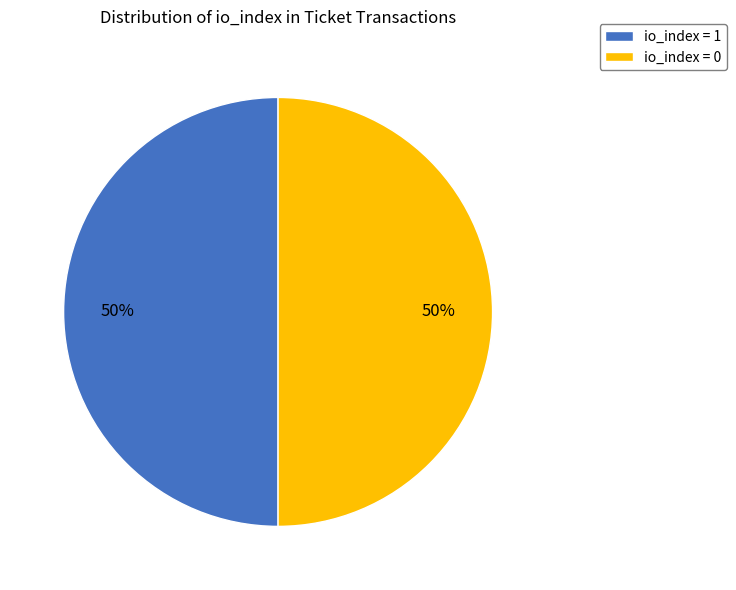

To the nearest percent, what percentage of the pie is io_index = 1?

50%